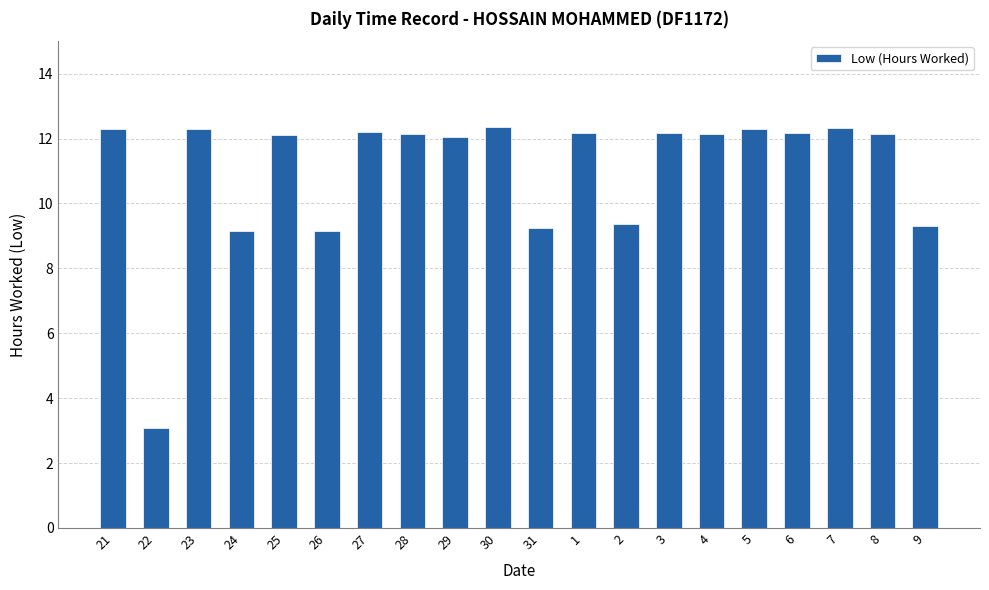

What is the value of the 4th bar from the left?

9.2